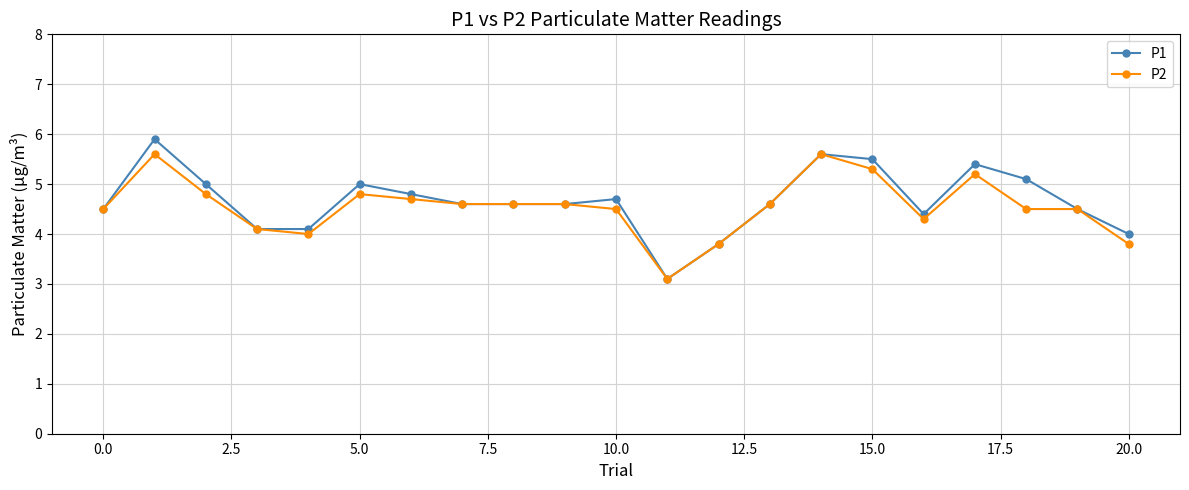

What are all the series names shown in the legend?

P1, P2